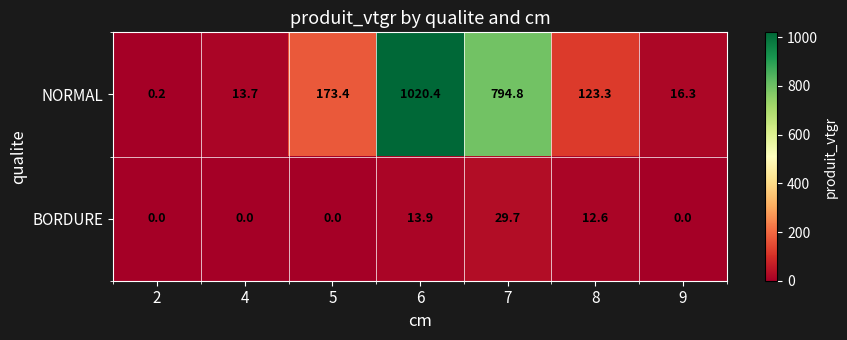

Rank the series at 8 from highest to lowest value.

NORMAL, BORDURE